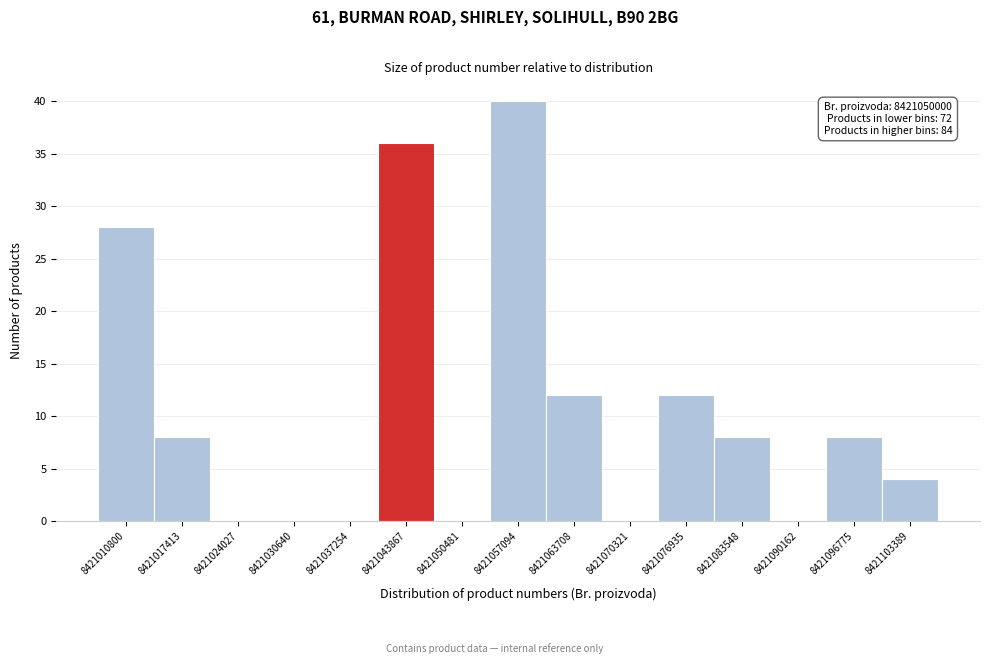

Reading left to right, list all the values displayed in this chart.

8421010800=28	8421017413=8	8421024027=0	8421030640=0	8421037254=0	8421043867=36	8421050481=0	8421057094=40	8421063708=12	8421070321=0	8421076935=12	8421083548=8	8421090162=0	8421096775=8	8421103389=4